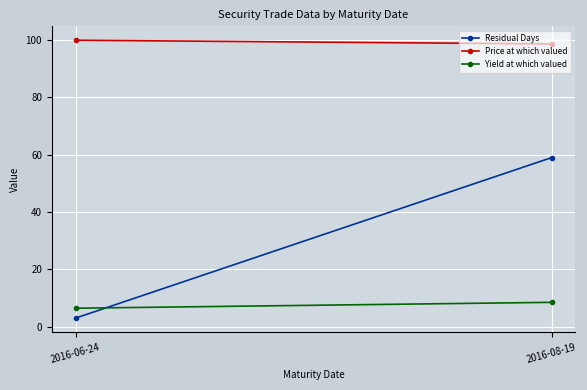

What position from the right is 2016-06-24?

2